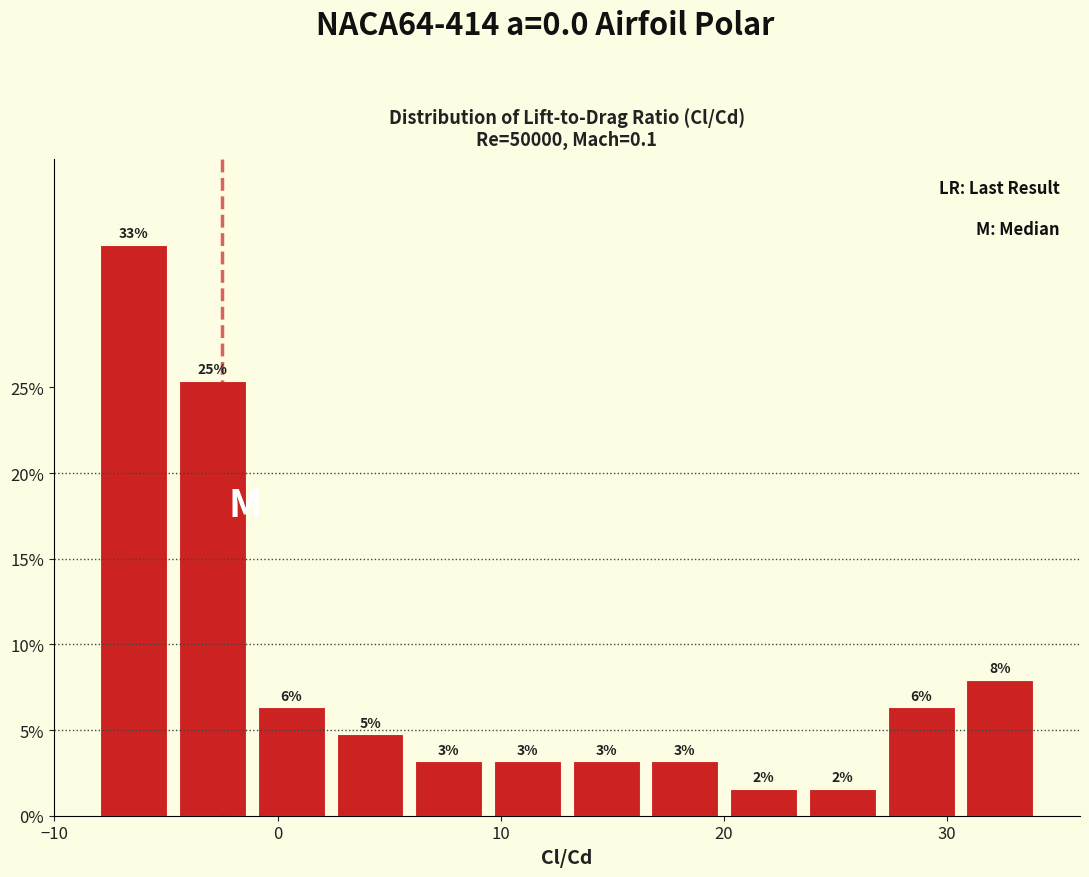

Around what value on the x-axis is the tallest bar? Give the approximate position of its centre, as read against the axis.

-6